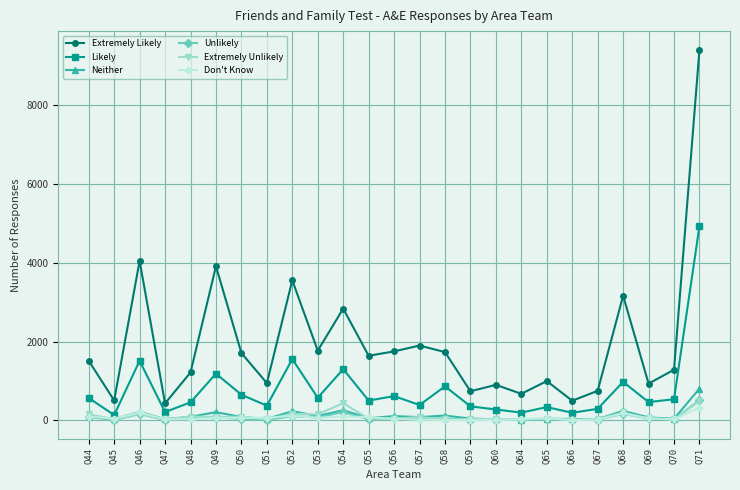

What is the greatest value displayed?

9404